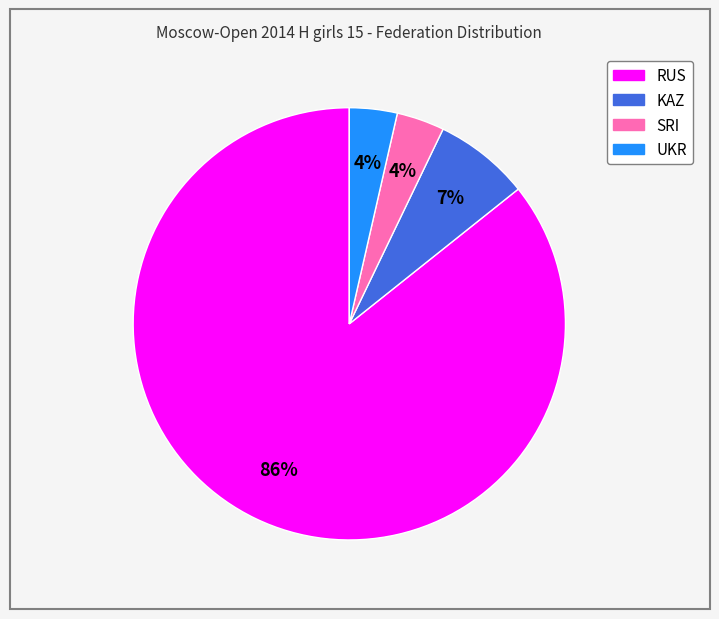

How many slices are in this pie chart?

4